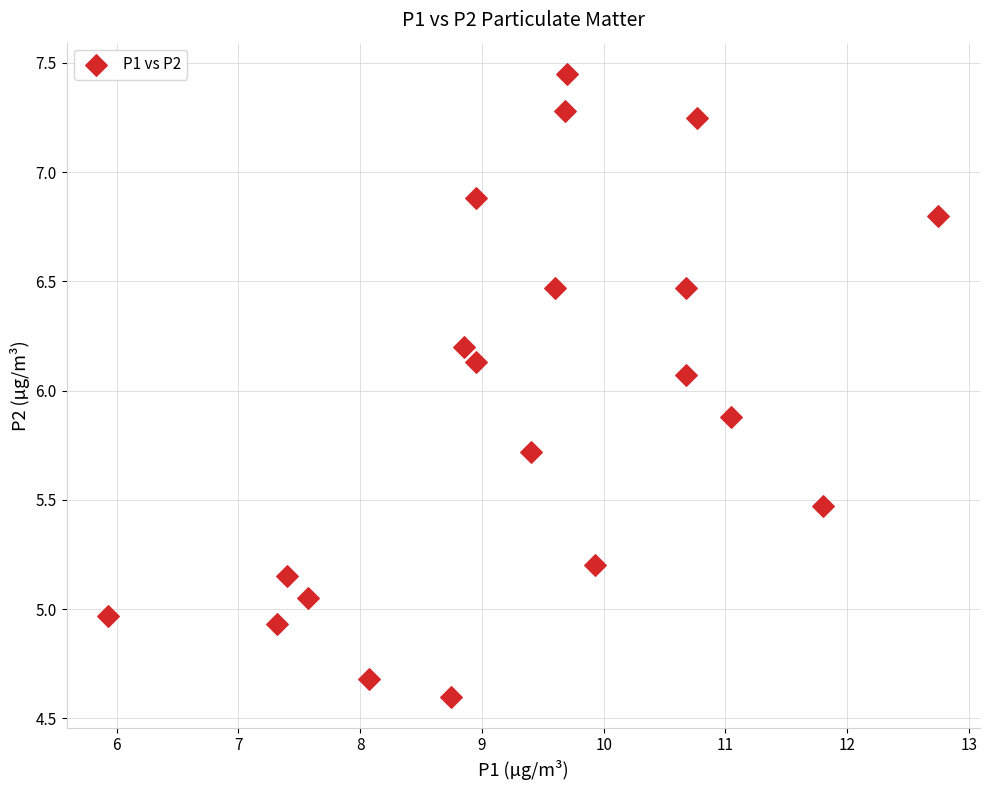

What Y value in the scatter plot is closest to 6?

6.1